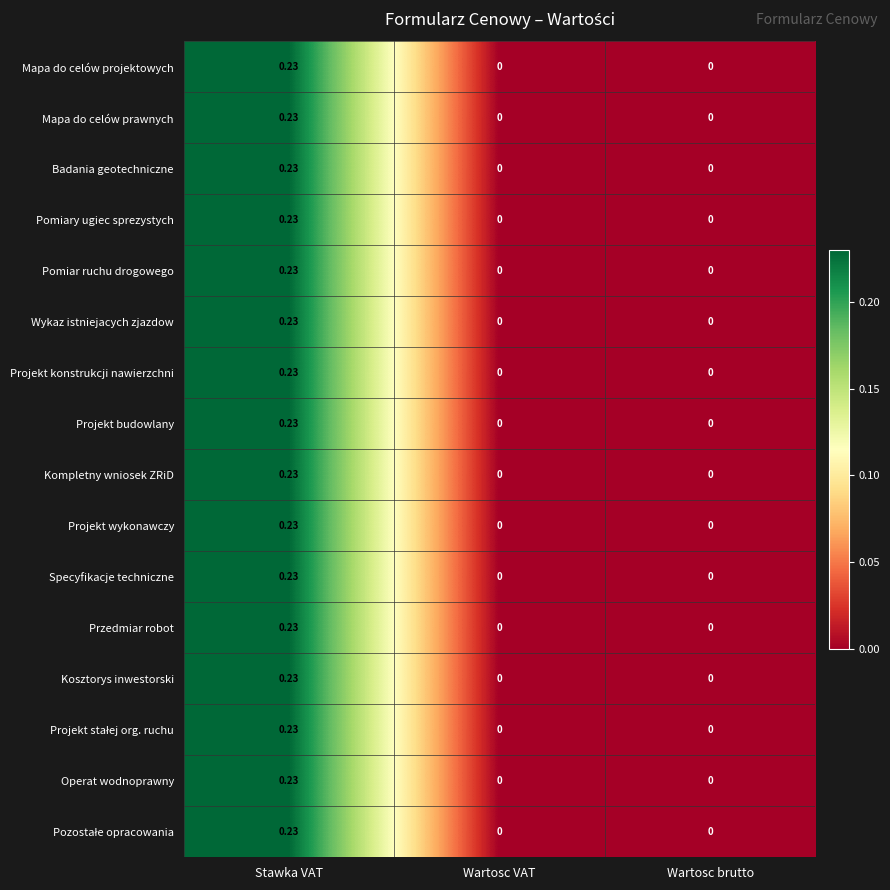

Which category has the highest value across all series?

Stawka VAT